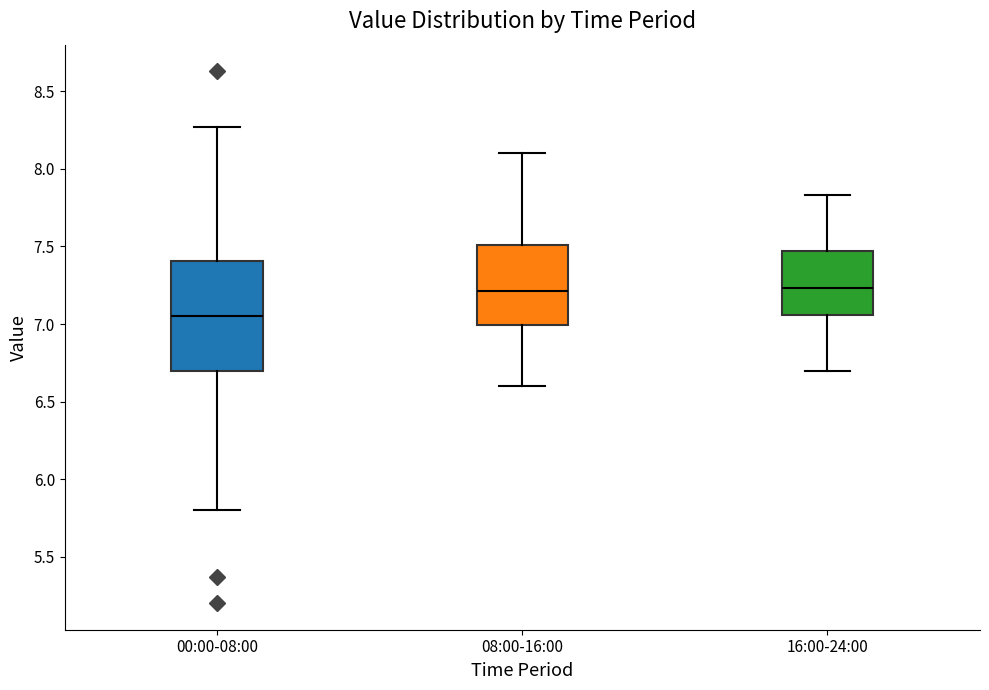

Where does the upper whisker of the box for 16:00-24:00 end on the y-axis? The values are not printed on the chart, so give them approximately, as read against the axis.

7.85